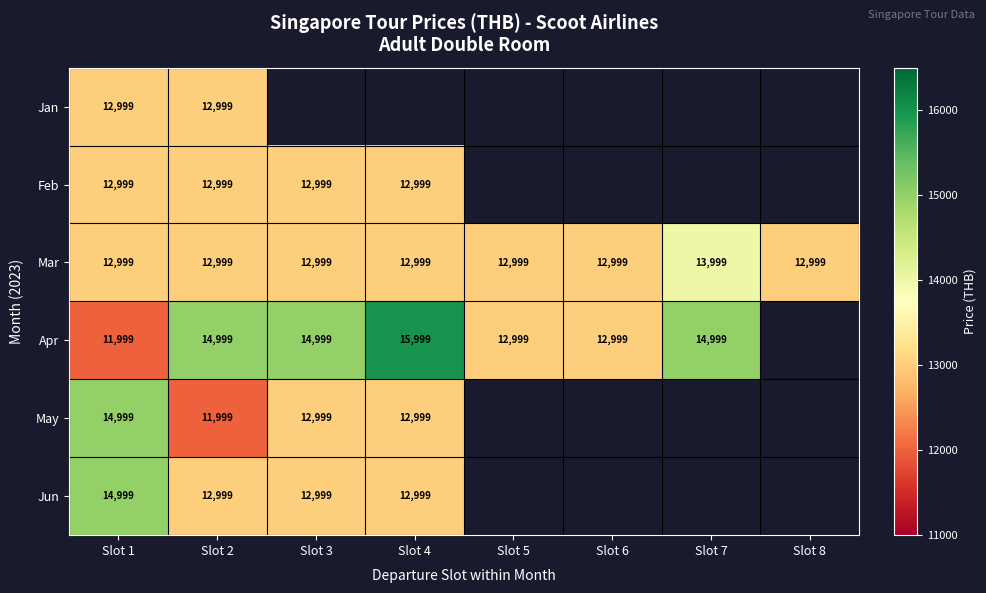

The value of Jun at Slot 2 is 3461. True or false?

False